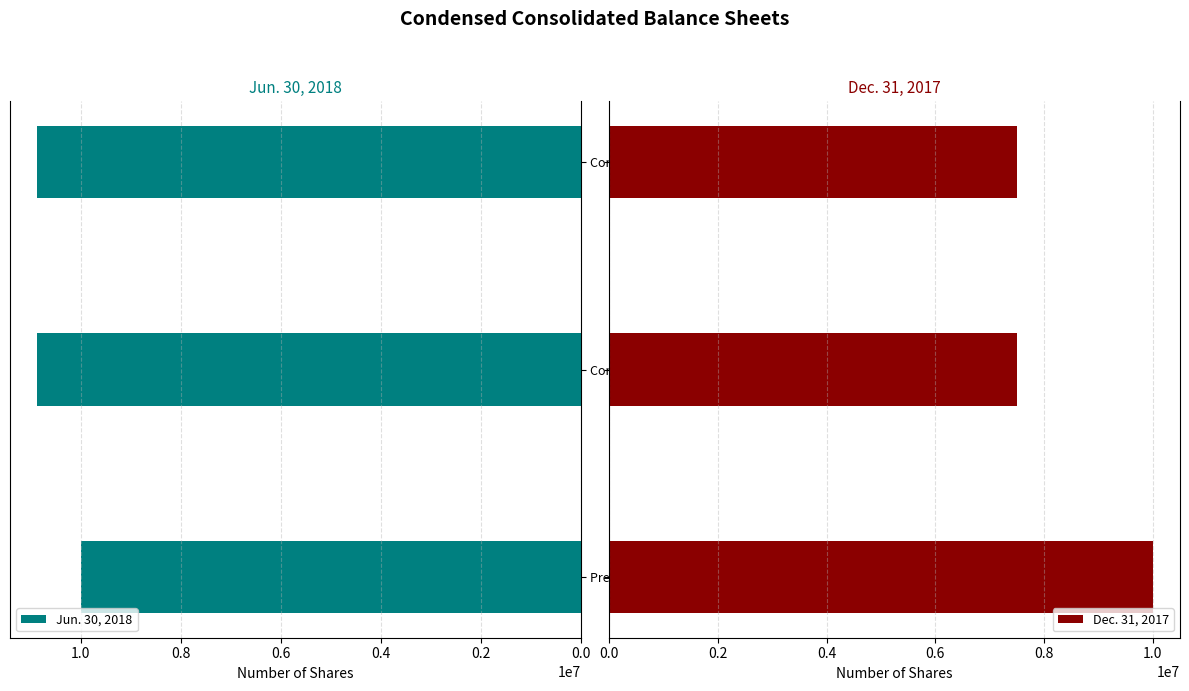

Rank the series by their maximum value, from highest to lowest.

Jun. 30, 2018, Dec. 31, 2017